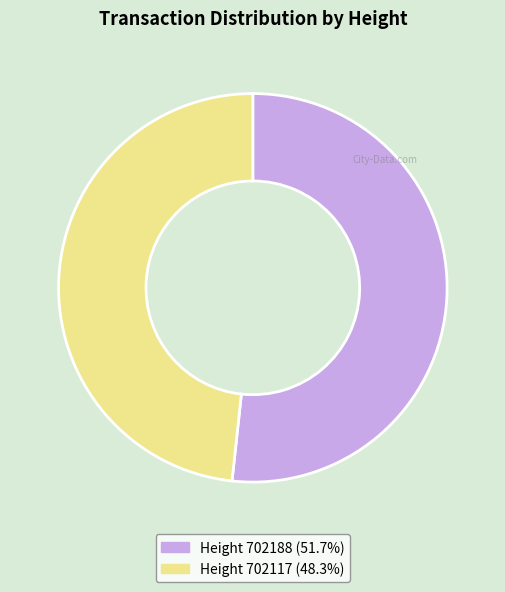

How many segments does this pie chart have?

2